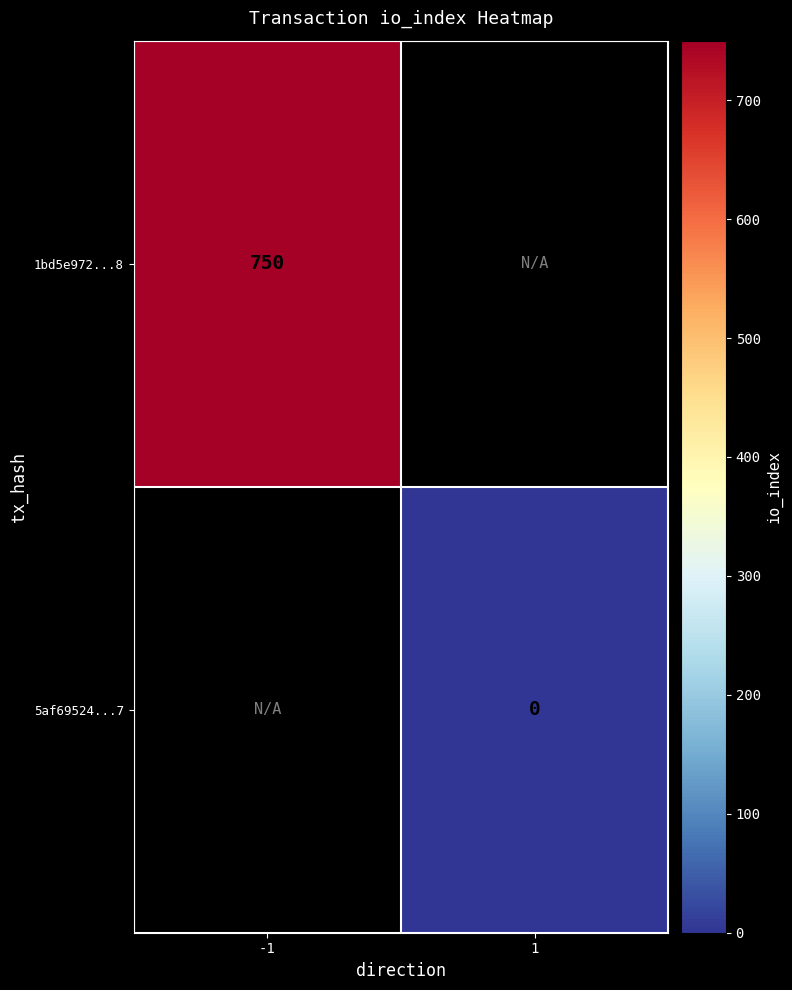

Which label corresponds to the smallest value in the chart?

1